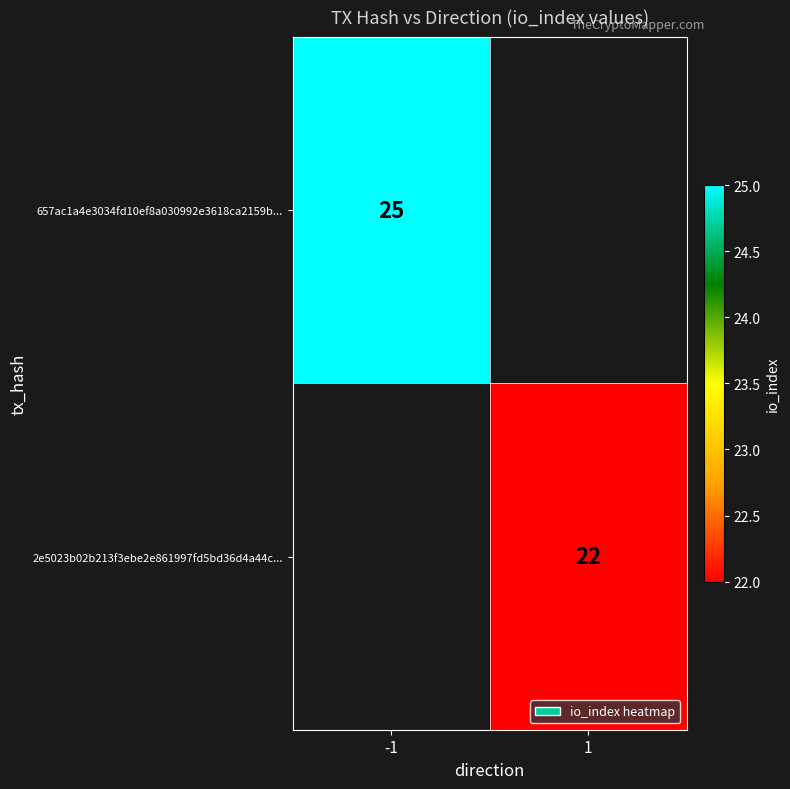

True or false: 2e5023b02b213f3ebe2e861997fd5bd36d4a44c... has a value of 38 at 1.

False